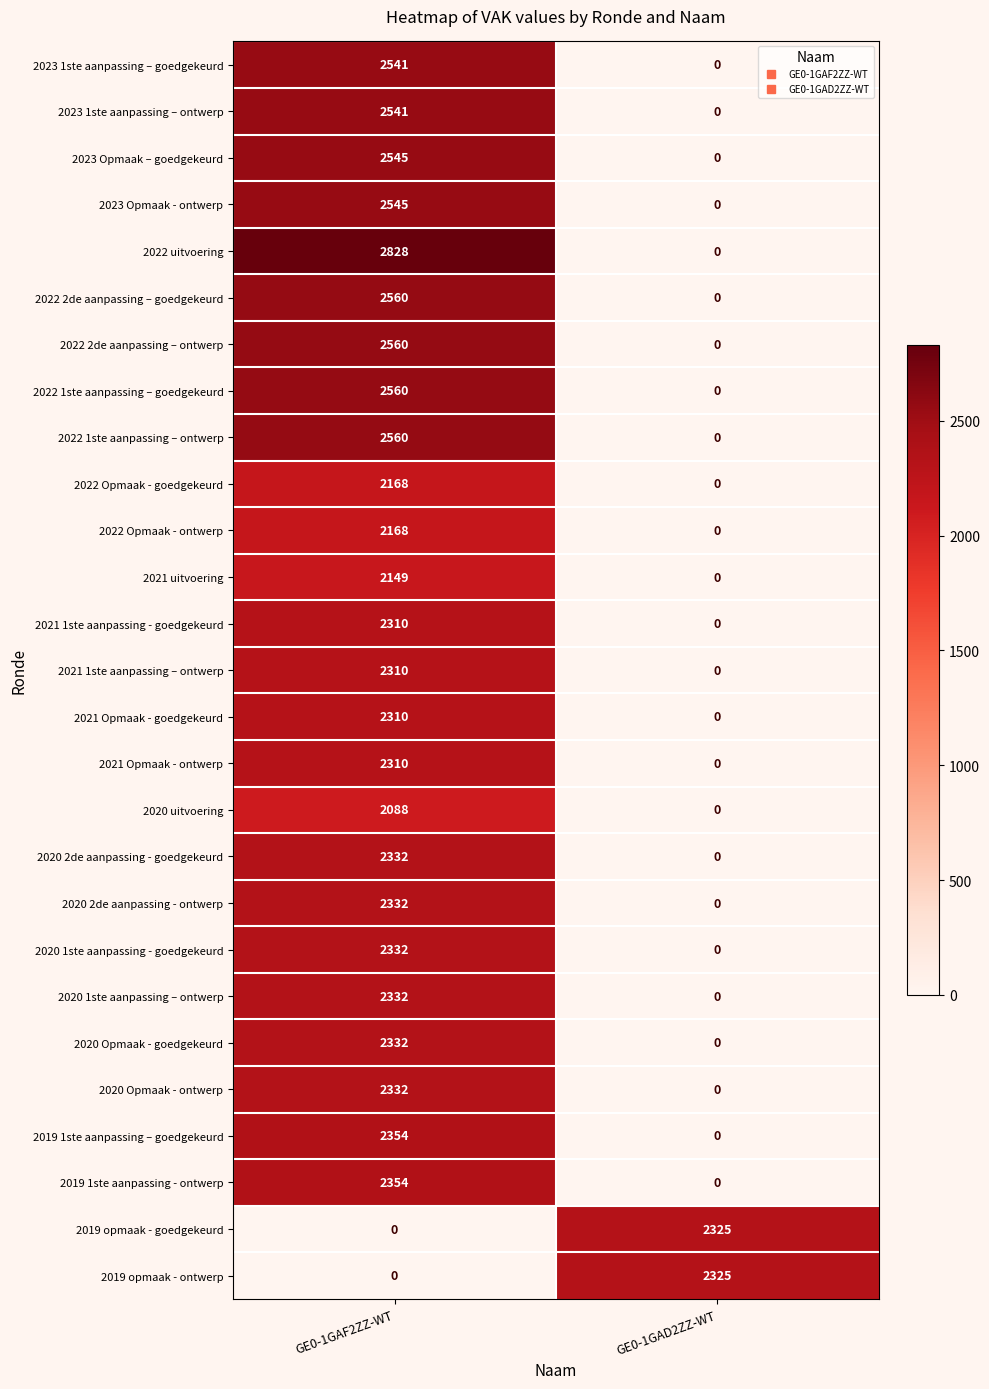

Is it true that 2022 1ste aanpassing – goedgekeurd equals 953 at GE0-1GAF2ZZ-WT?

False